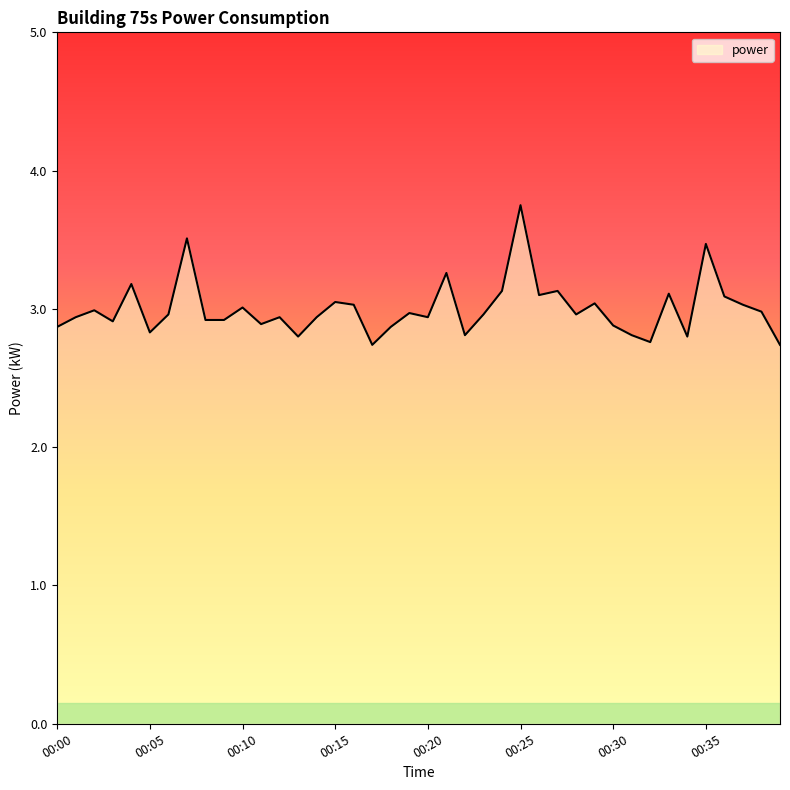

What is the smallest value displayed?

2.7